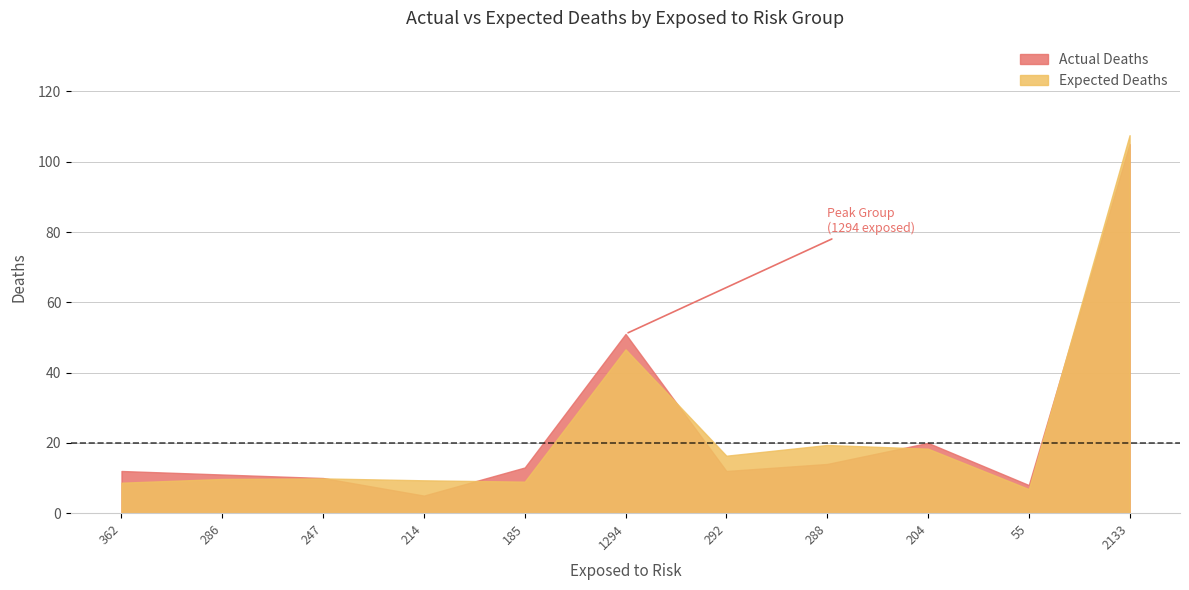

List the series in order of their overall mean, lowest first.

Actual Deaths, Expected Deaths